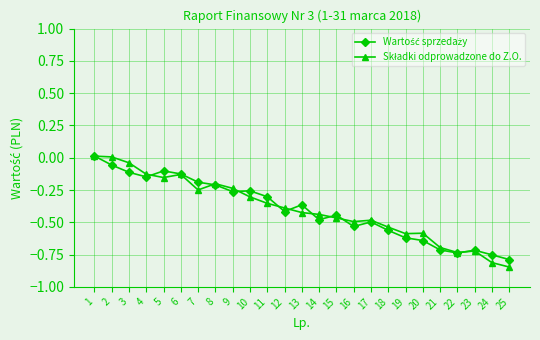

How many values in Wartość sprzedaży are above zero?

1